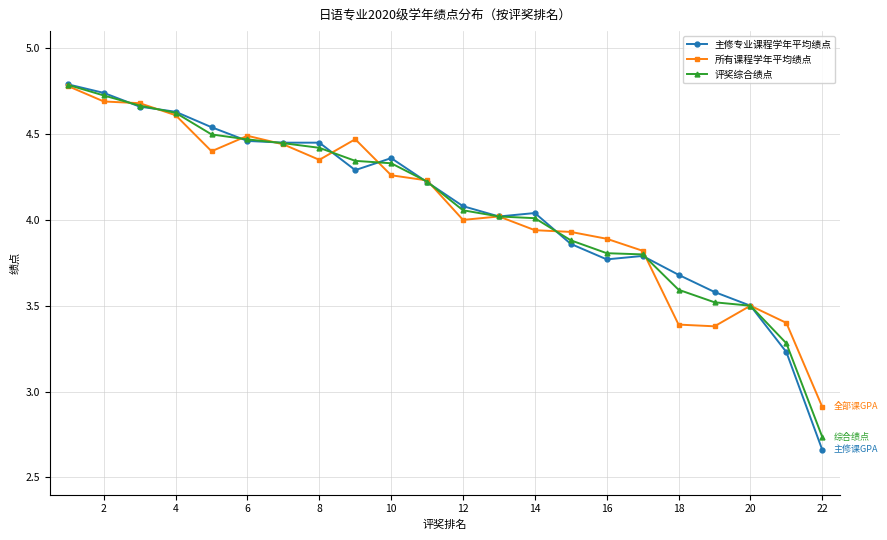

What is the greatest value displayed?

4.8